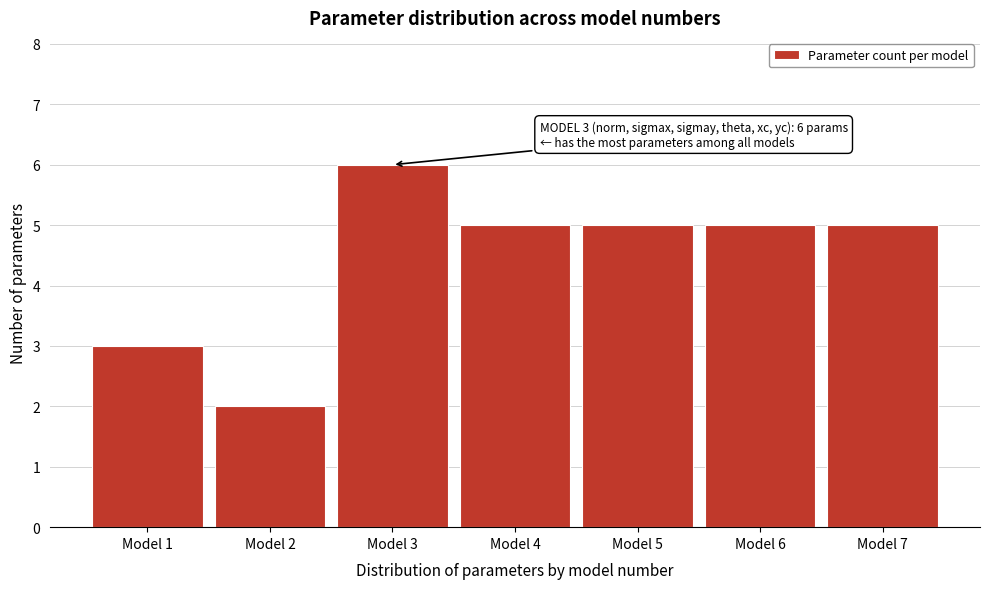

Reading left to right, what are all the values shown in this chart?

3	2	6	5	5	5	5